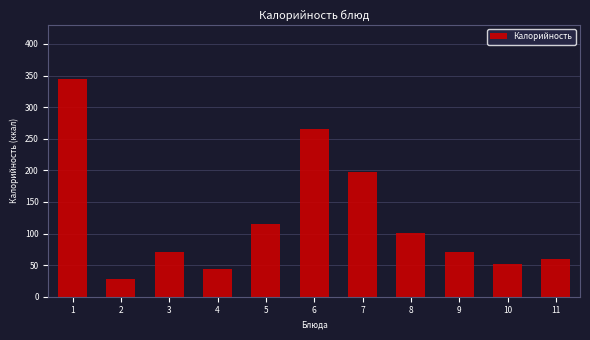

Reading right to left, extract all data points from this chart.

59.6	51.2	70.3	100.4	196.8	265.7	115.6	44.4	70.3	27.9	344.3